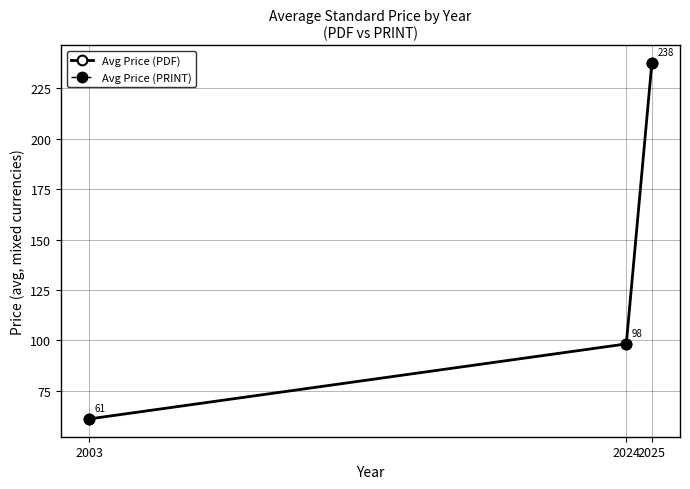

Is this an area chart (filled region under the line)?

No